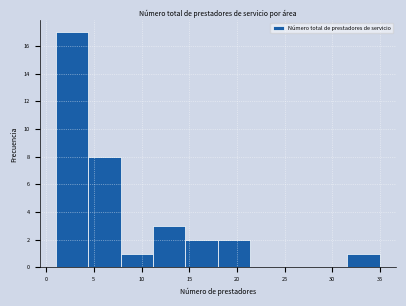

How tall is the bar that spans 31.6 to 35.0 on the x-axis? Neither the bar edges nor the heights are printed on the chart, so give them approximately, as read against the axes.

1